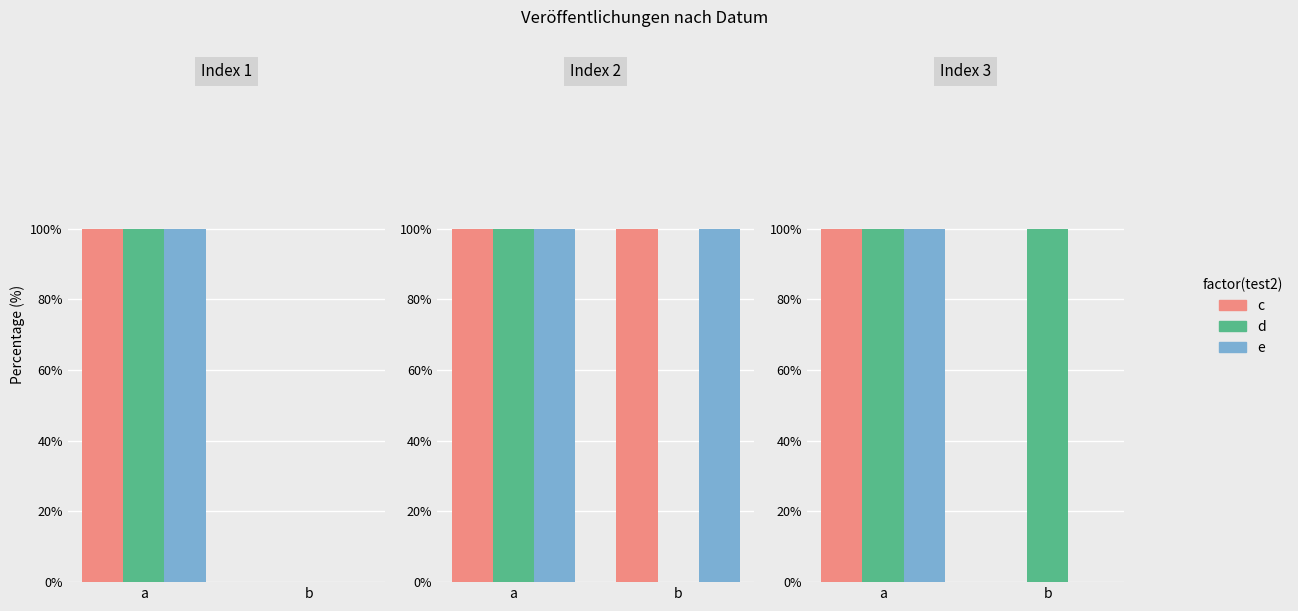

Is it true that d equals 1 at a?

True